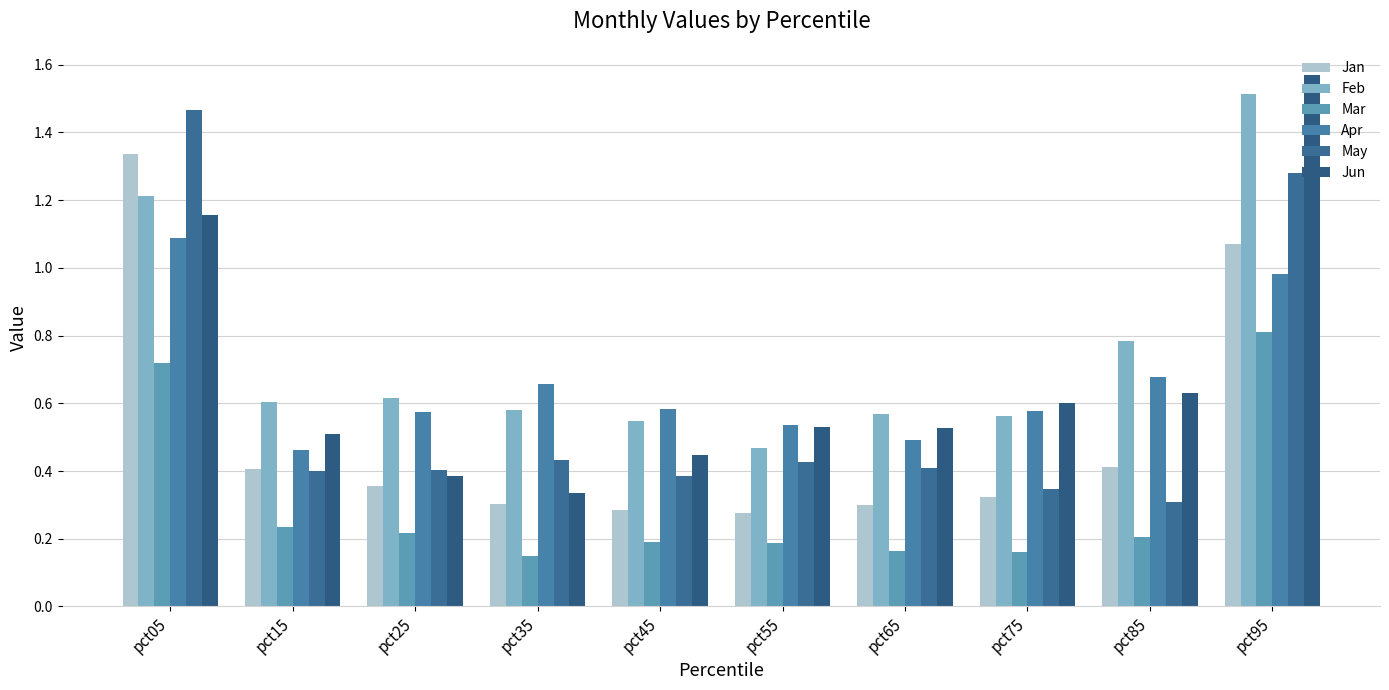

What is the value of the Feb bar at the 4th from the left?

0.6